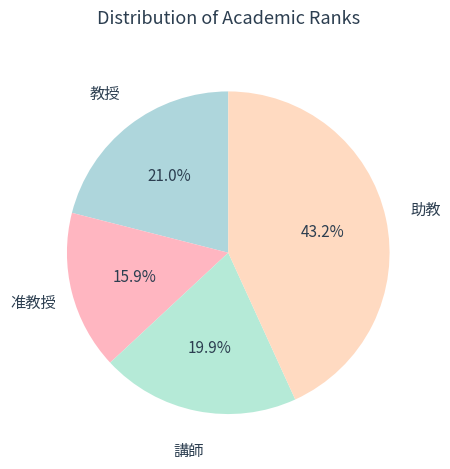

Rank the categories by value from lowest to highest.

准教授, 講師, 教授, 助教